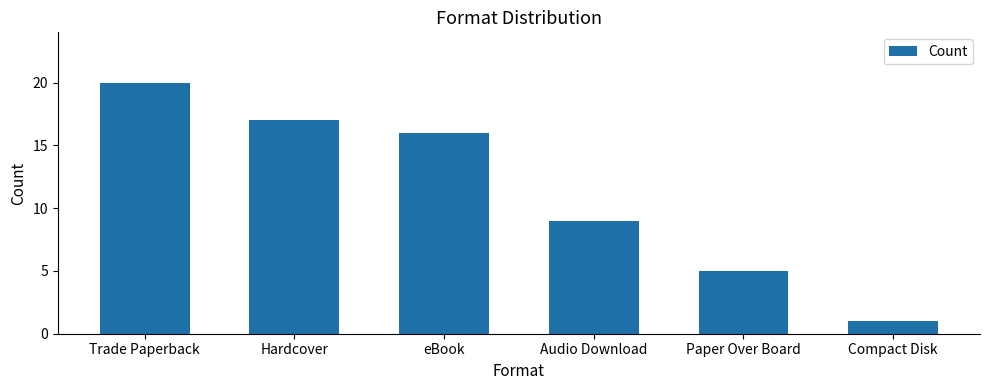

Is it true that the value at Trade Paperback is 26?

False